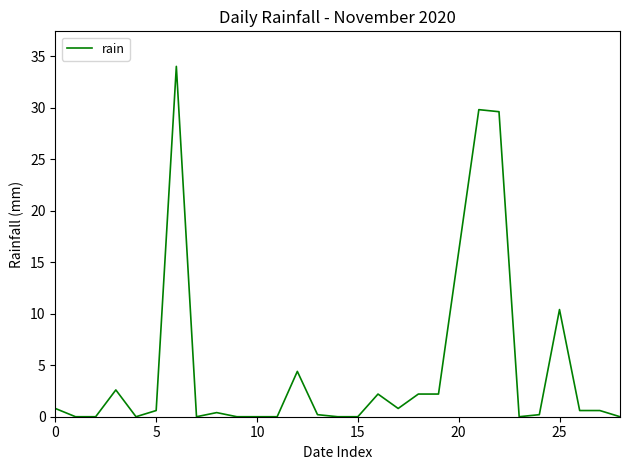

How many lines are shown in the chart?

1